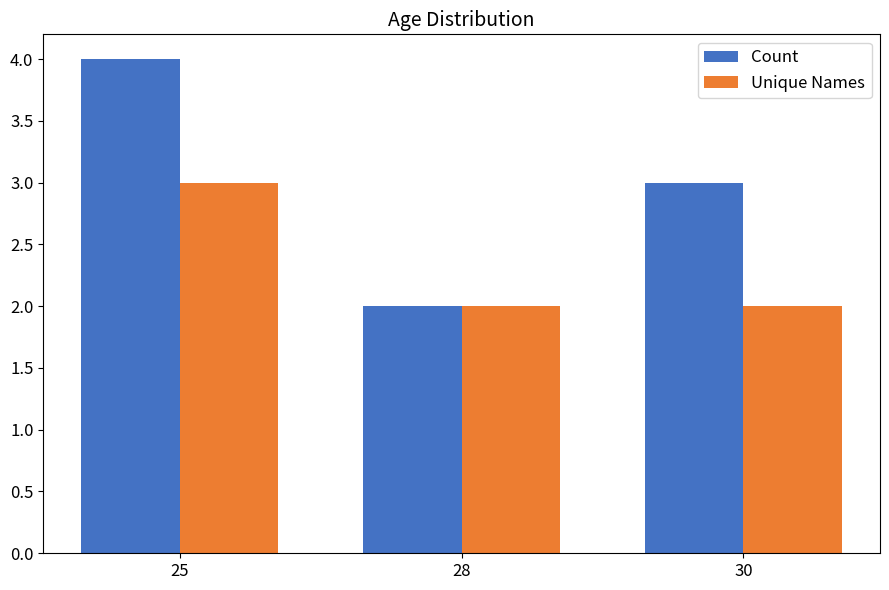

The Unique Names series shows 2 at 30. True or false?

True